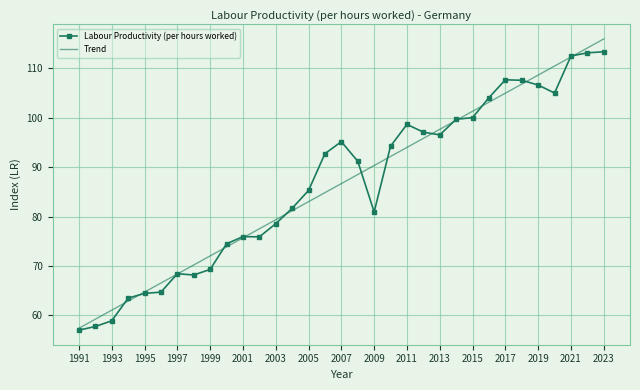

What is the highest value of the Trend series?

115.9